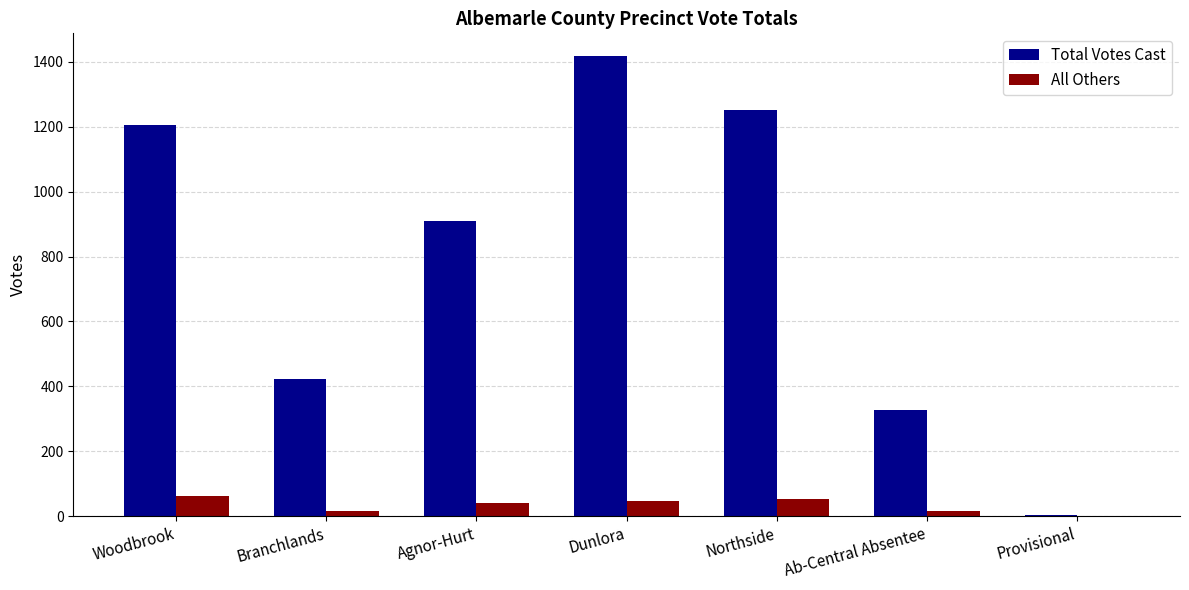

How many categories are shown in the chart?

7